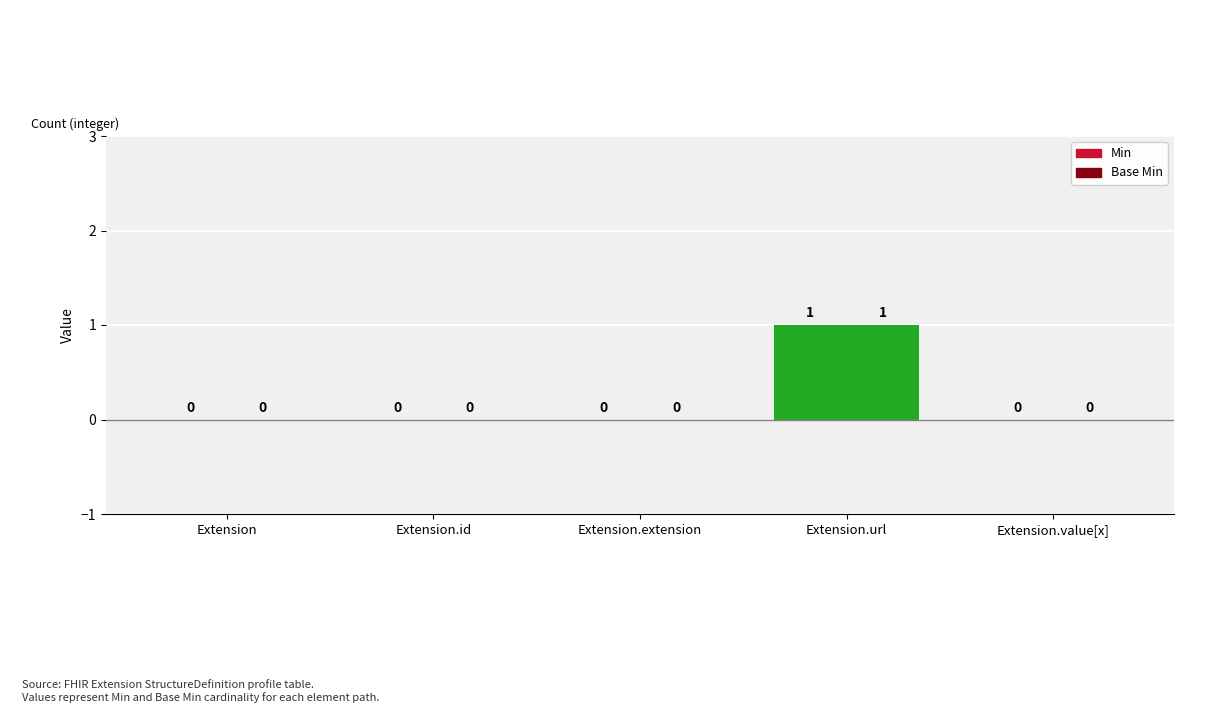

Is it true that Min equals 1 at Extension.url?

True